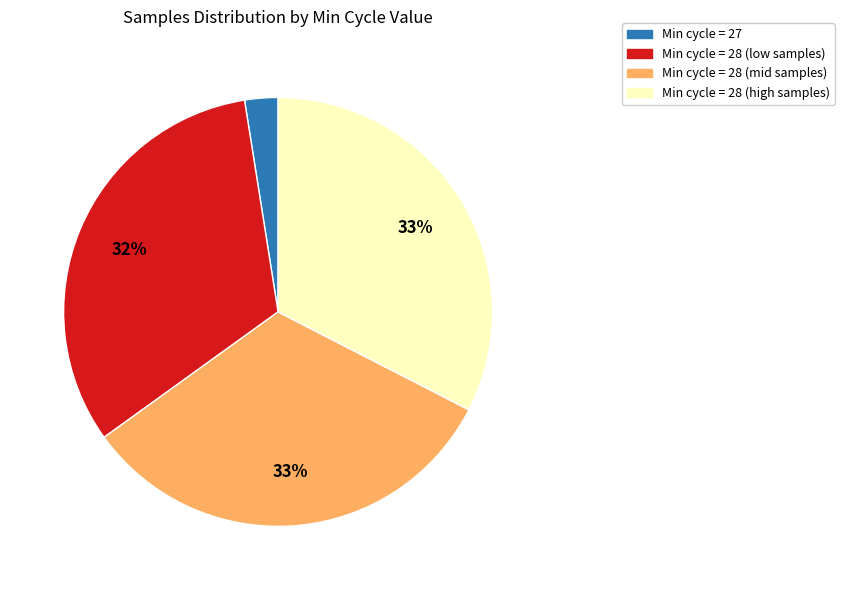

To the nearest percent, what is the average slice percentage?

25%